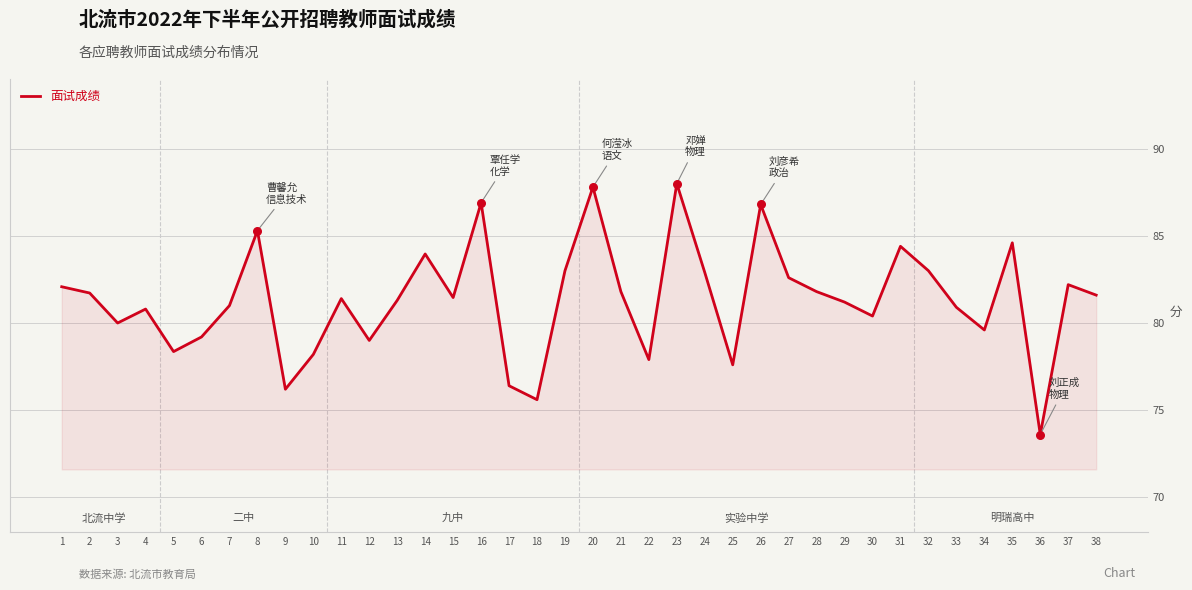

What is the change in value from 32 to 33?

-2.1